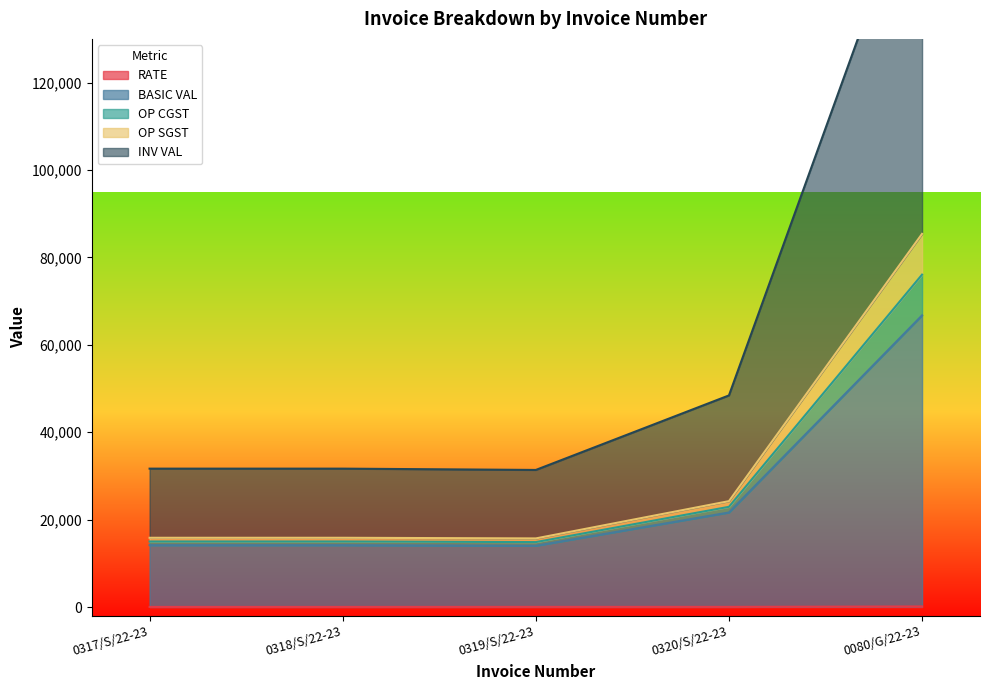

At which category does the chart reach its minimum across all series?

0317/S/22-23